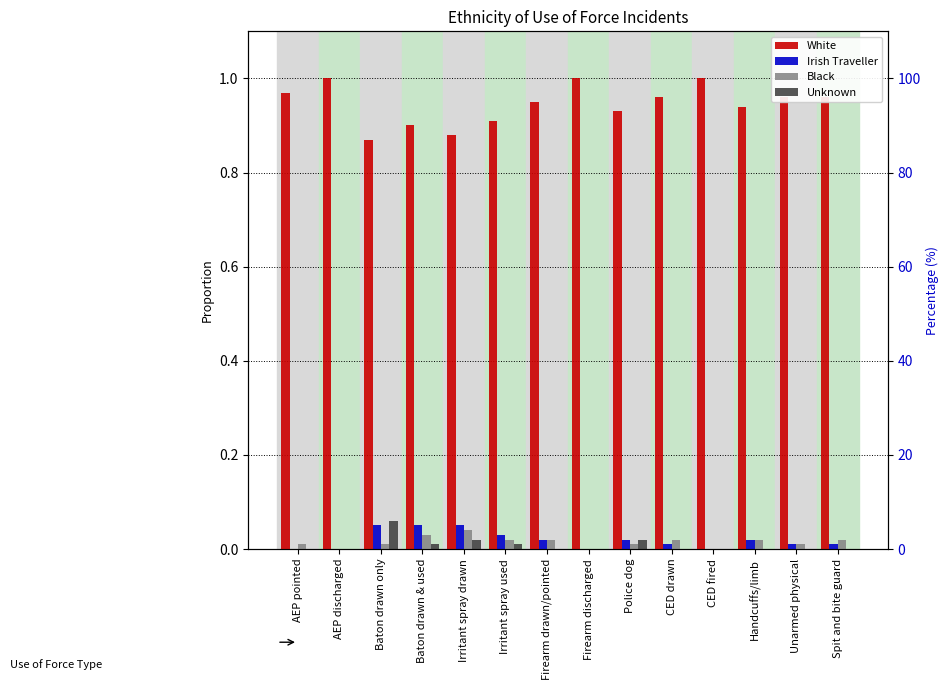

What is the label of the 7th bar from the right?

Firearm discharged